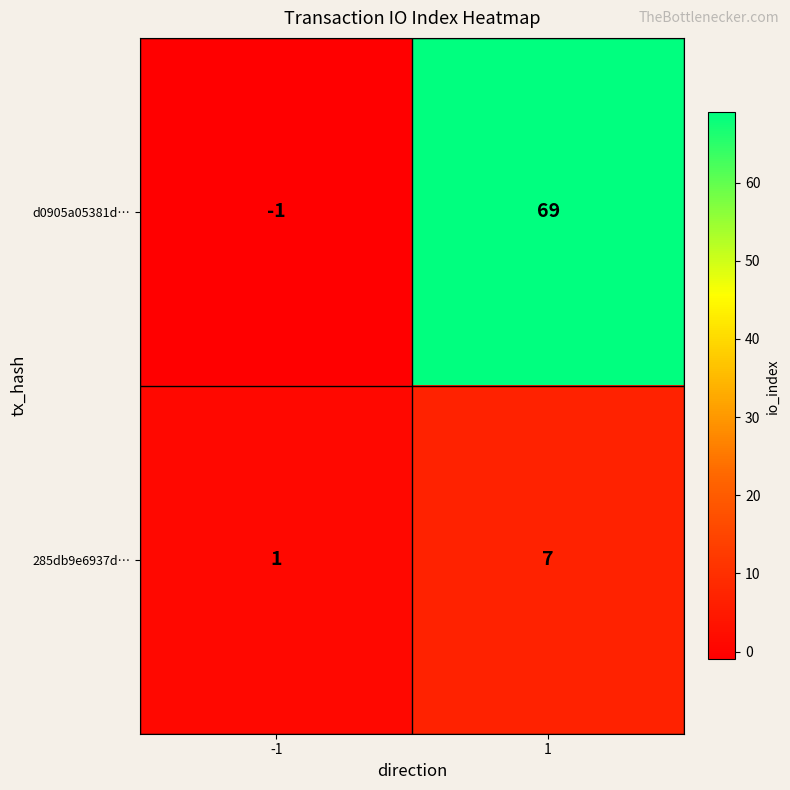

Rank the series by their average value, from lowest to highest.

285db9e6937d…, d0905a05381d…